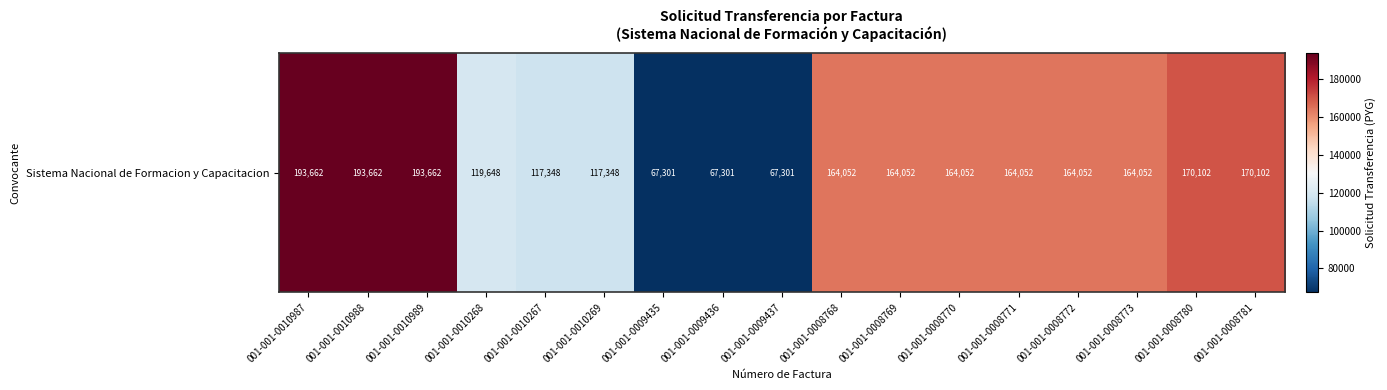

True or false: the data shows 108516 at 001-001-0008771.

False